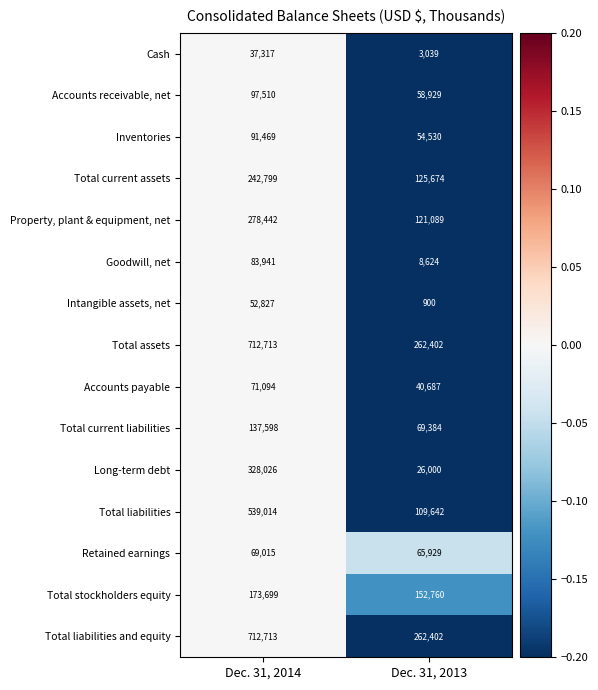

True or false: Total assets has a value of 442151 at Dec. 31, 2013.

False